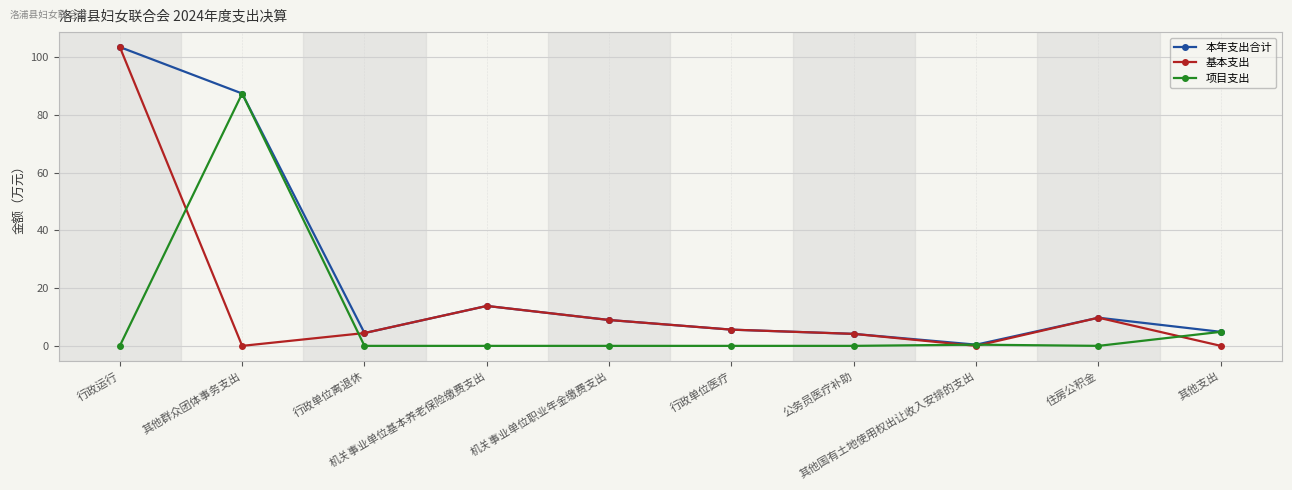

What is the difference between the 基本支出 values at 住房公积金 and 其他群众团体事务支出?

9.8